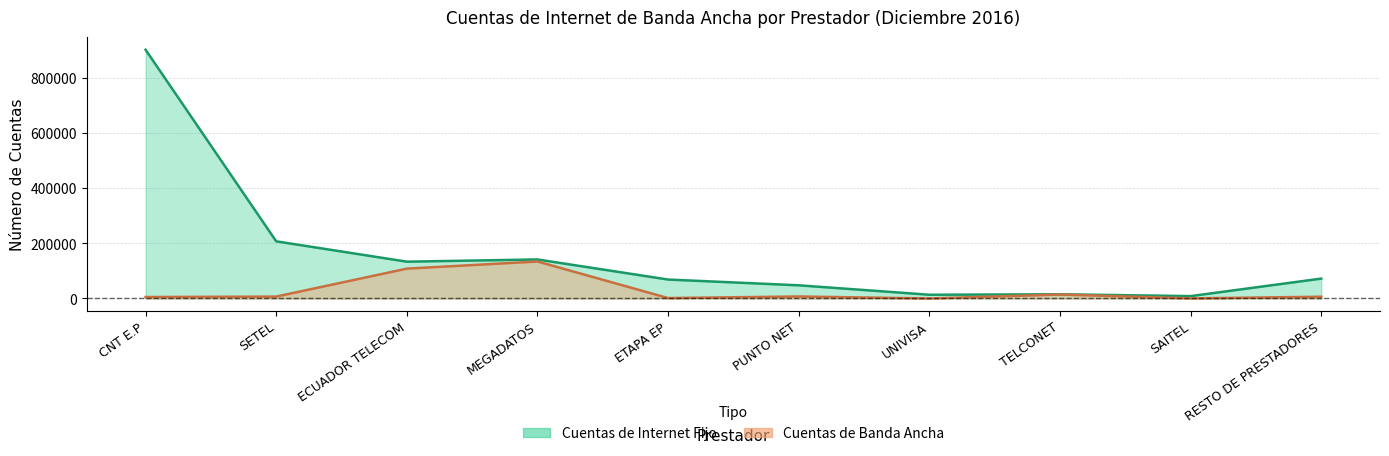

Rank the series by their maximum value, from lowest to highest.

Cuentas de Banda Ancha, Cuentas de Internet Fijo